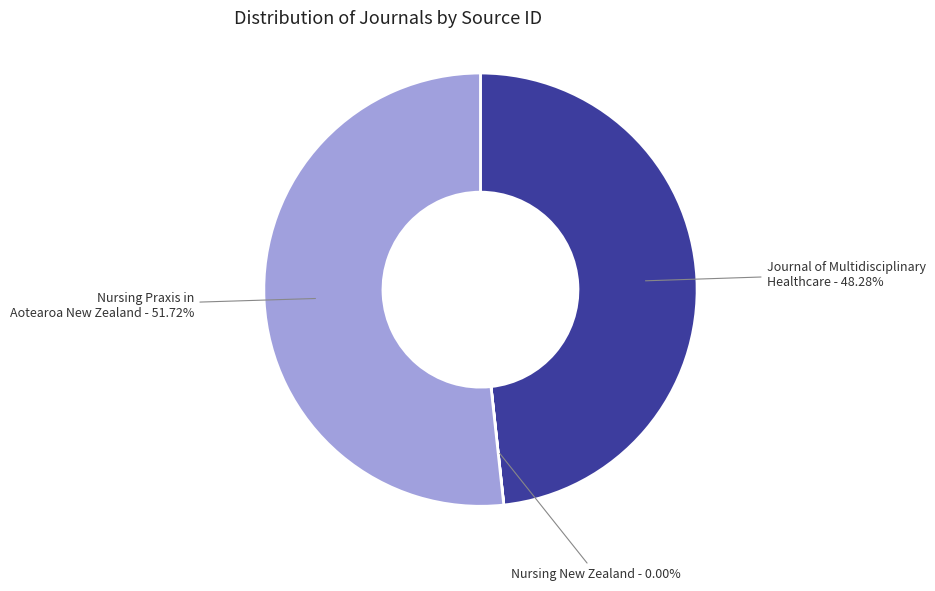

How many segments does this pie chart have?

3